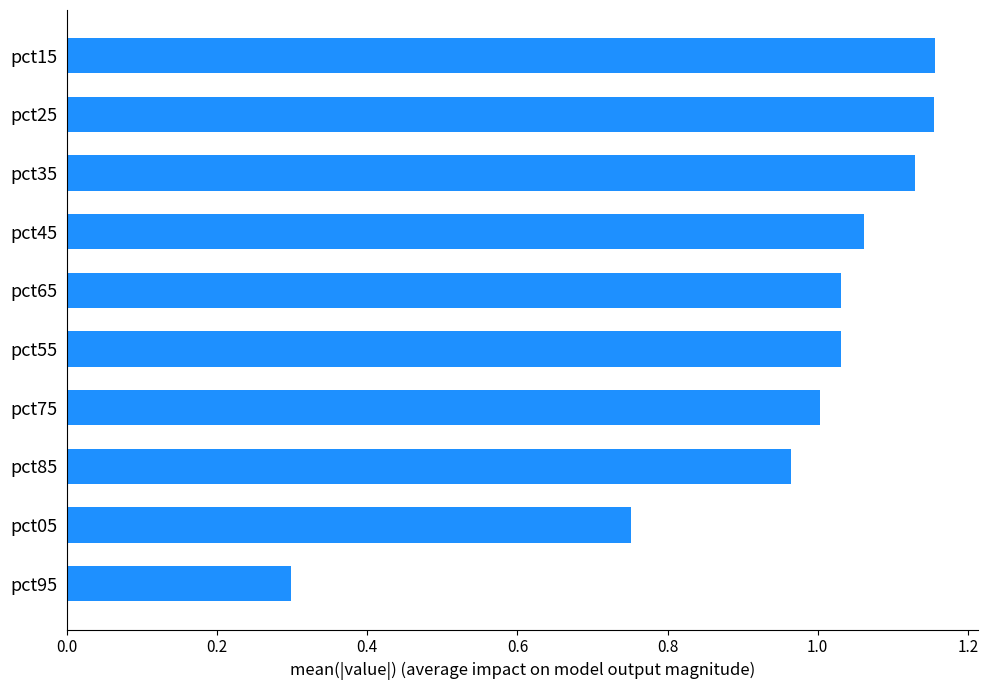

True or false: the data shows 0.5 at pct45.

False